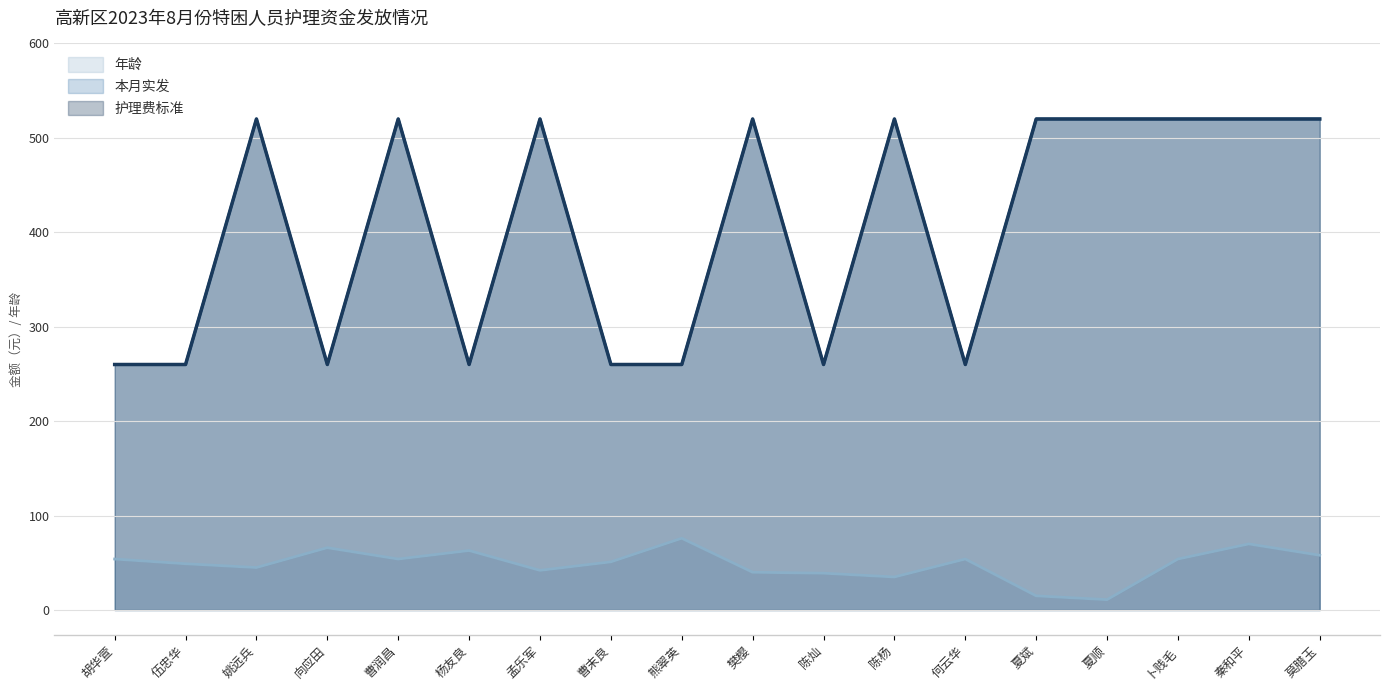

What is the total value across all series at 莫腊玉?

1098